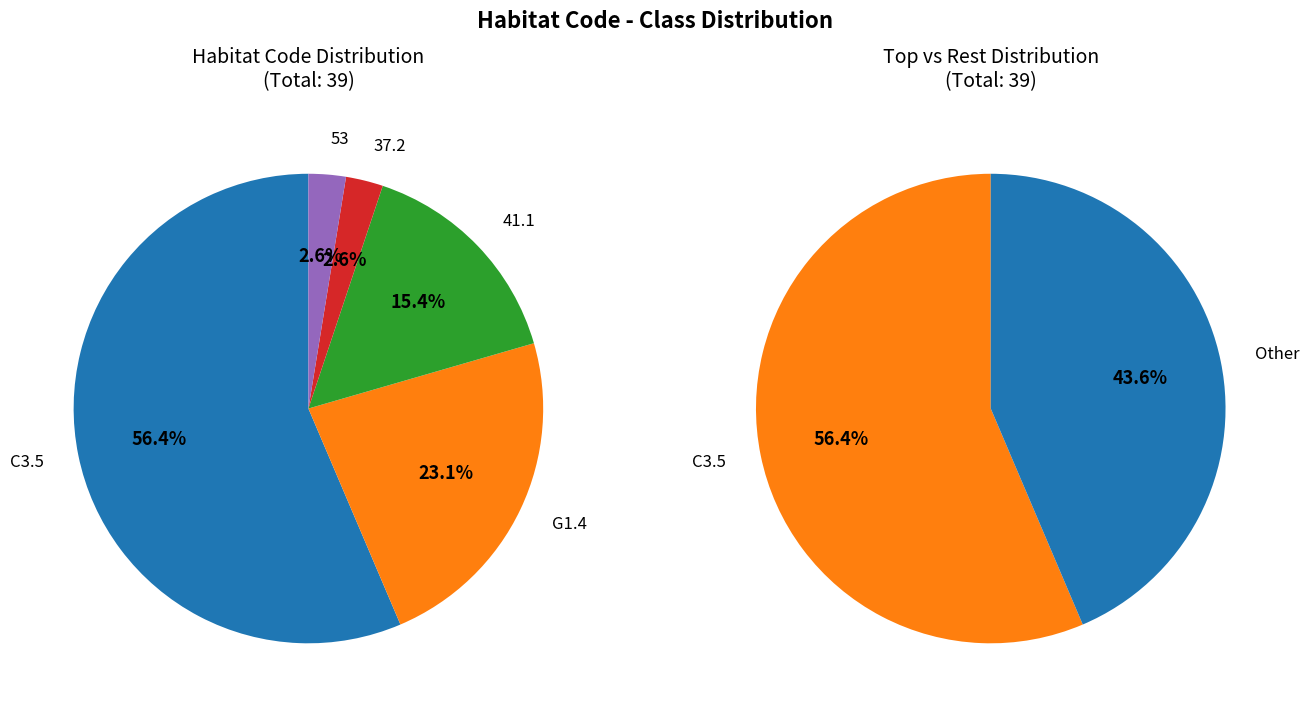

Which category has the smallest portion of the pie?

37.2